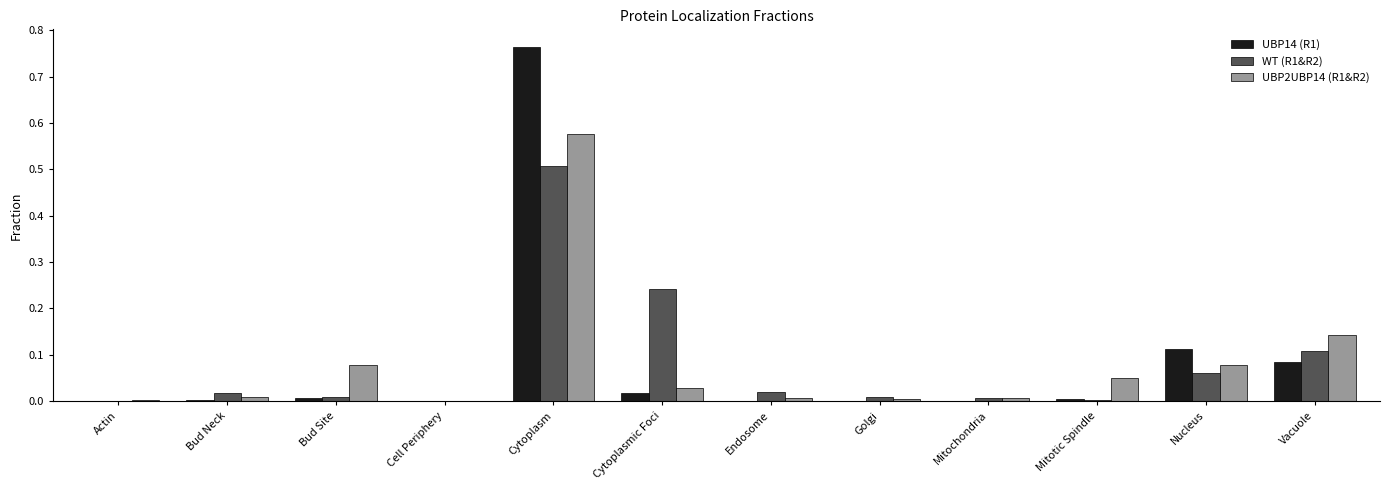

How many data points does each series have?

12